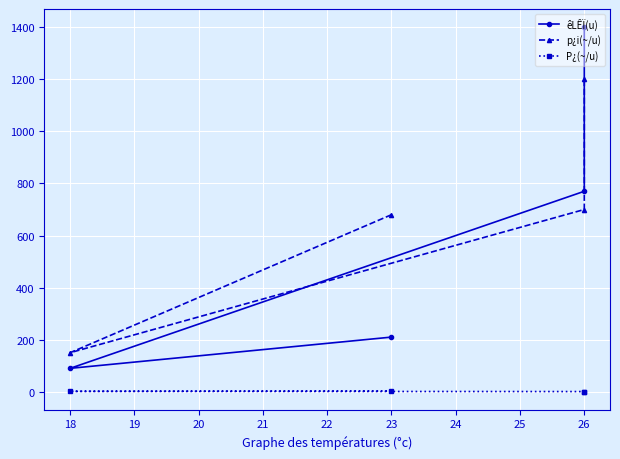

What is the sum of all p¿i(~/u) values?

2730.0